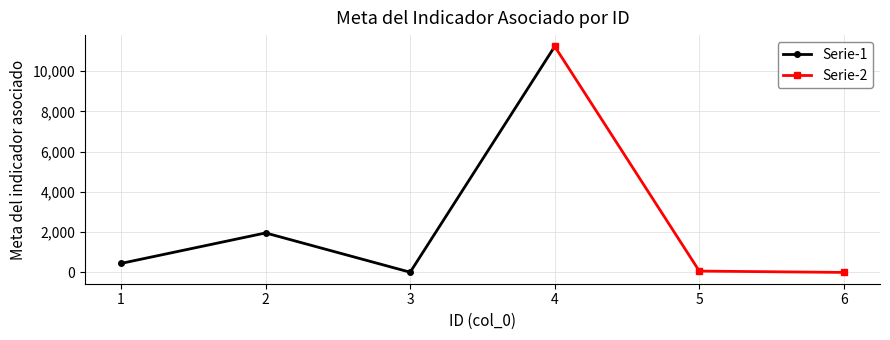

Rank the categories by Serie-1 value from highest to lowest.

4, 2, 1, 3